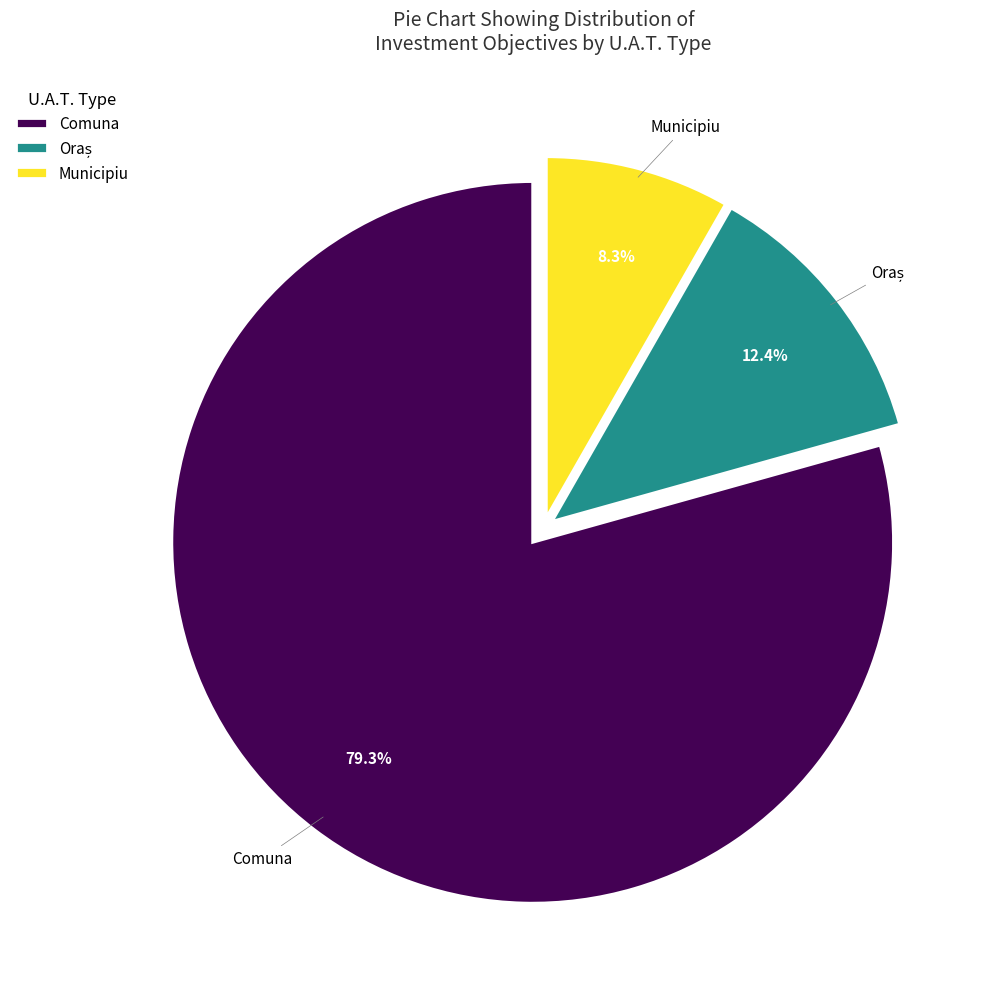

How many slices are in this pie chart?

3